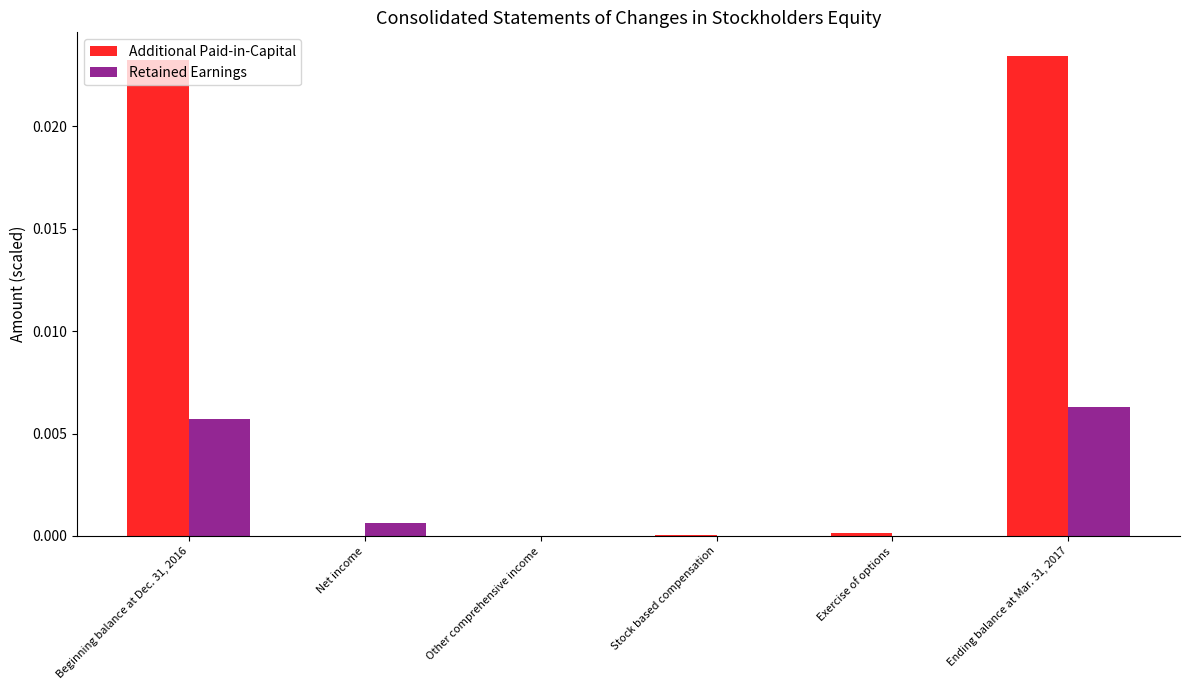

Is it true that Retained Earnings equals 0.0 at Stock based compensation?

True